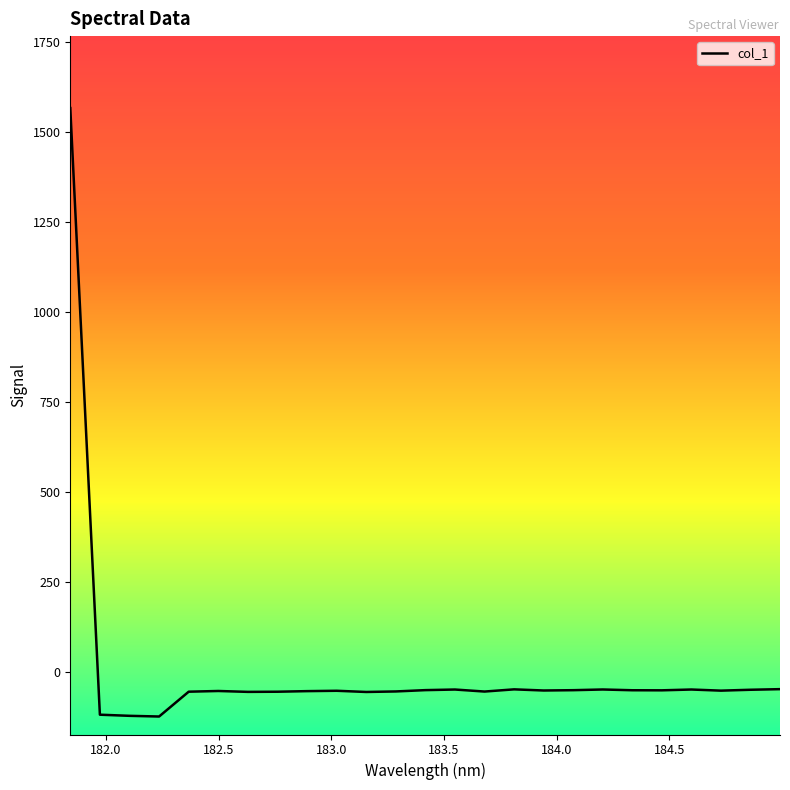

Does the chart have visible grid lines?

No